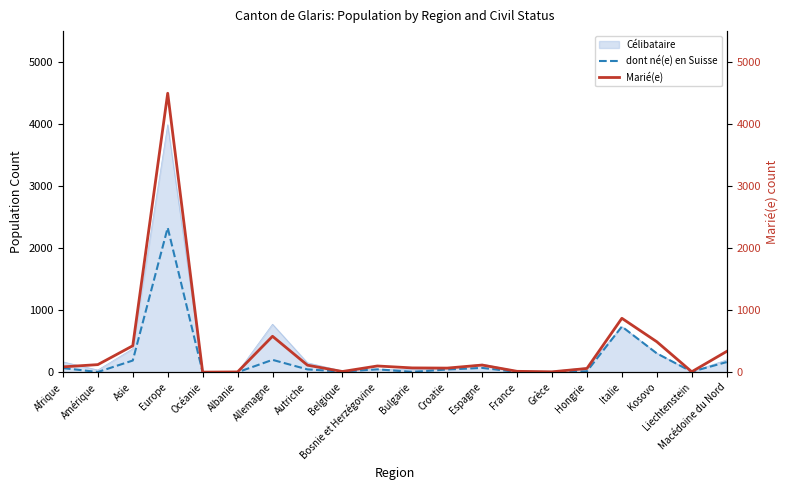

What is the average value of the dont né(e) en Suisse series?

213